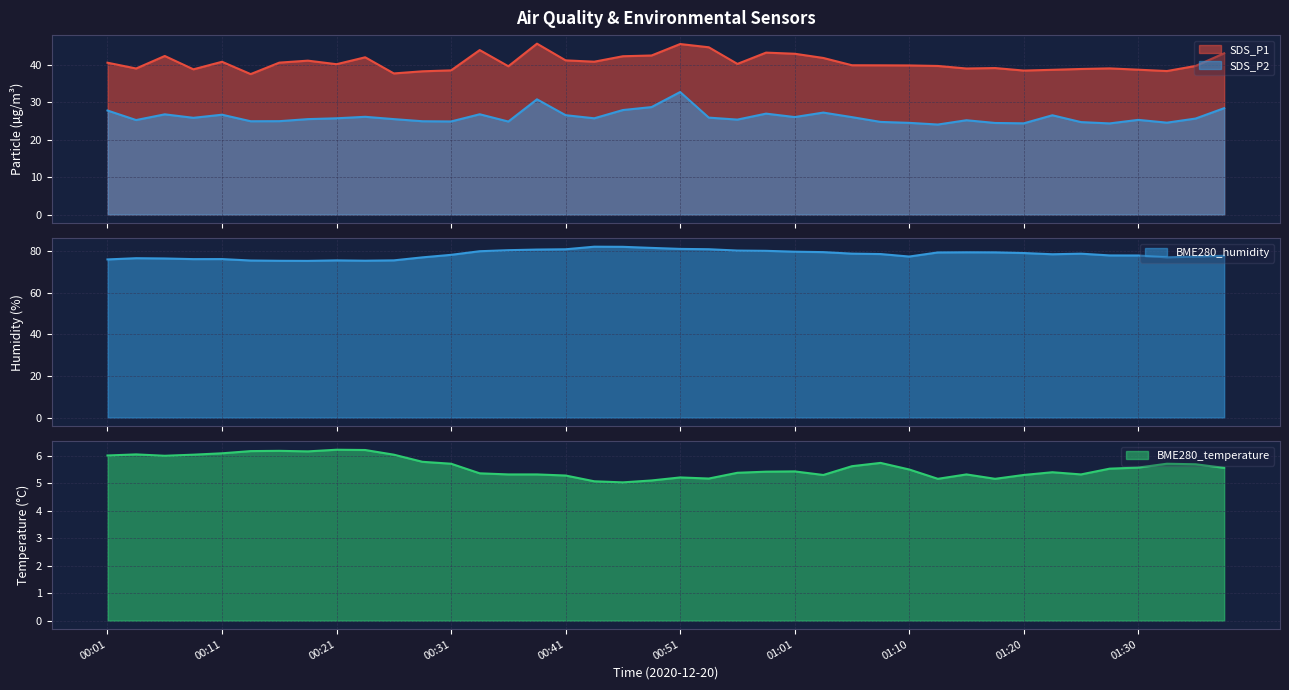

Rank the series at 01:03 from lowest to highest value.

BME280_temperature, SDS_P2, SDS_P1, BME280_humidity